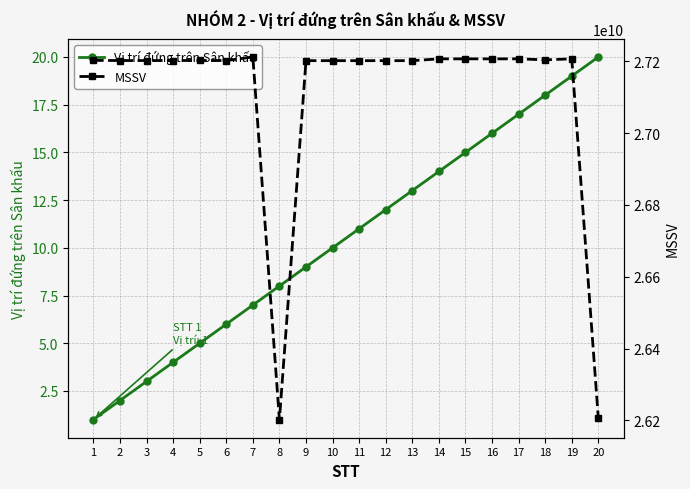

At which label does MSSV first exceed 27202552284?

1